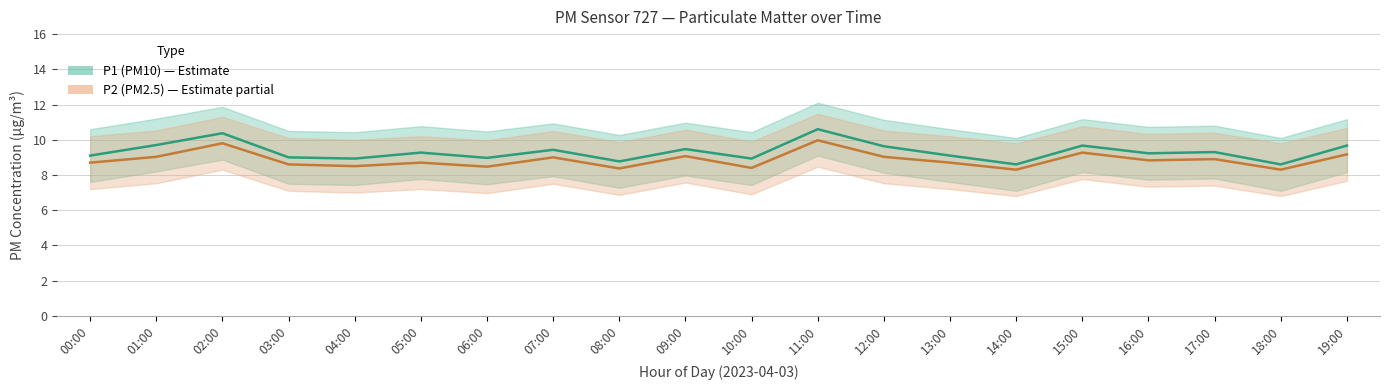

What is the label of the 7th point from the left?

06:00